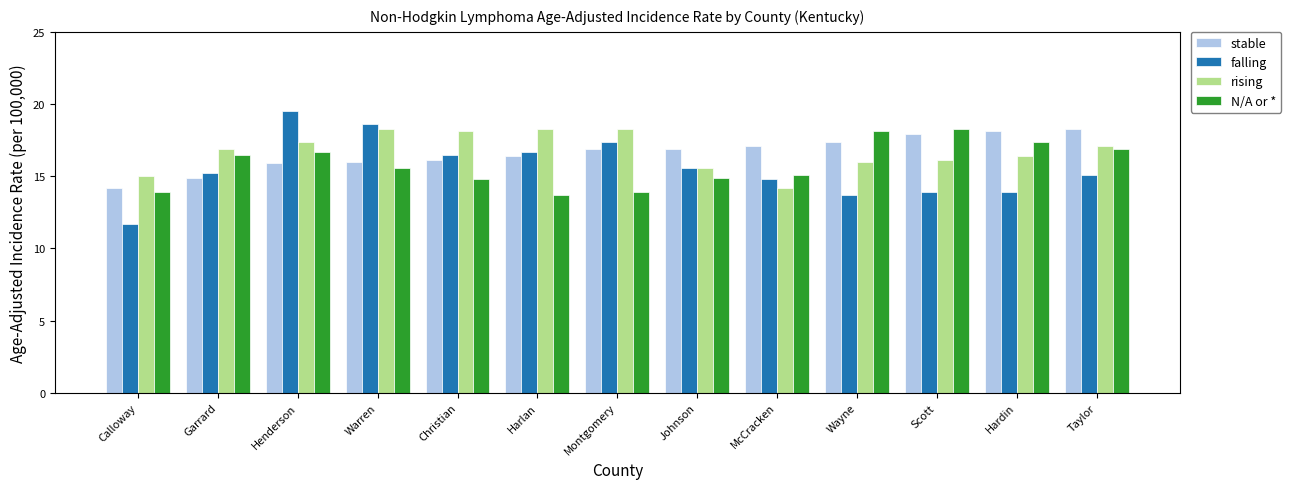

Are the bars grouped side by side (vs. stacked)?

Yes